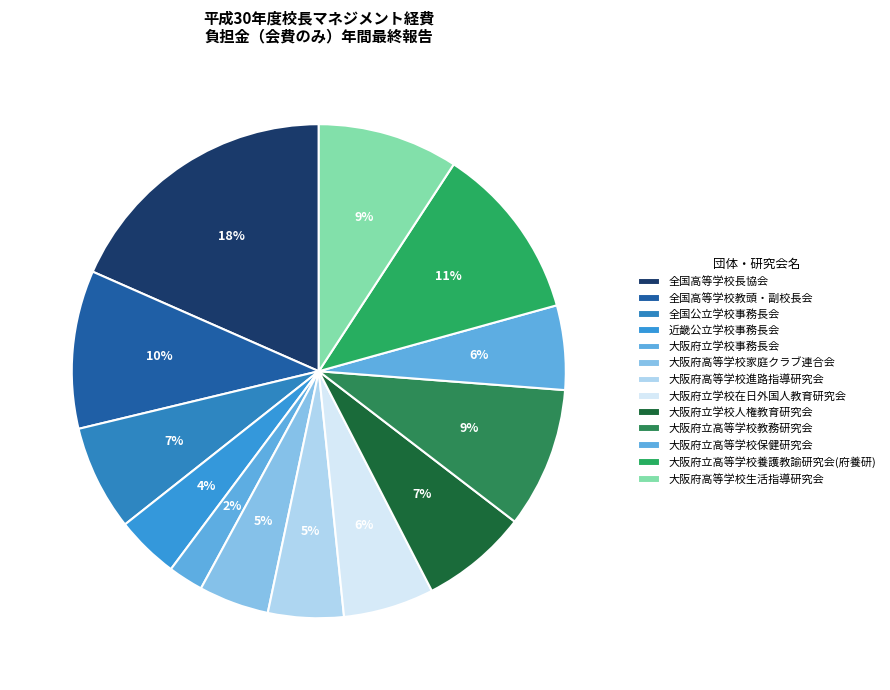

What is the smallest slice in the pie chart?

大阪府立学校事務長会